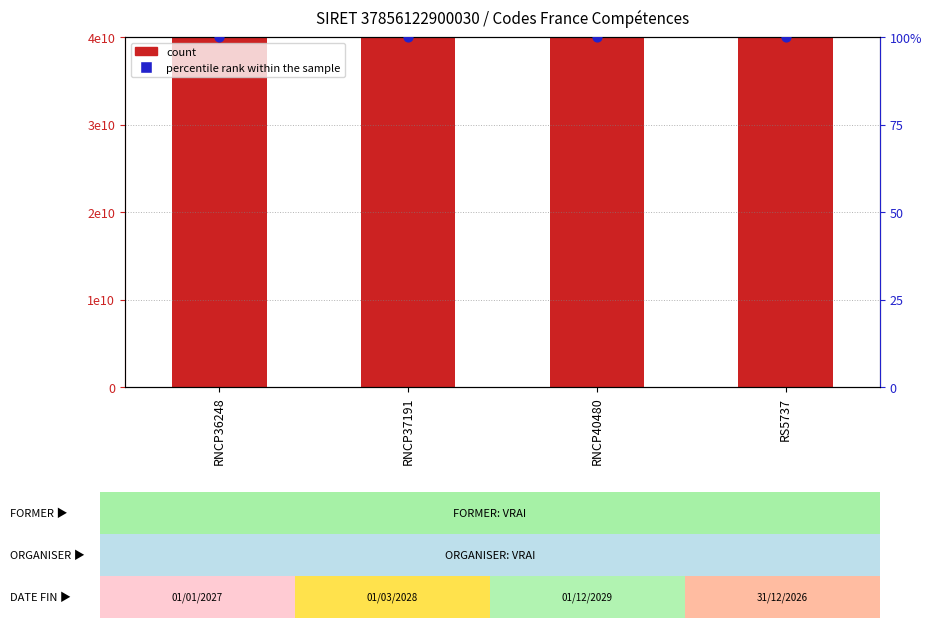

Which series has the widest spread of Y values?

count